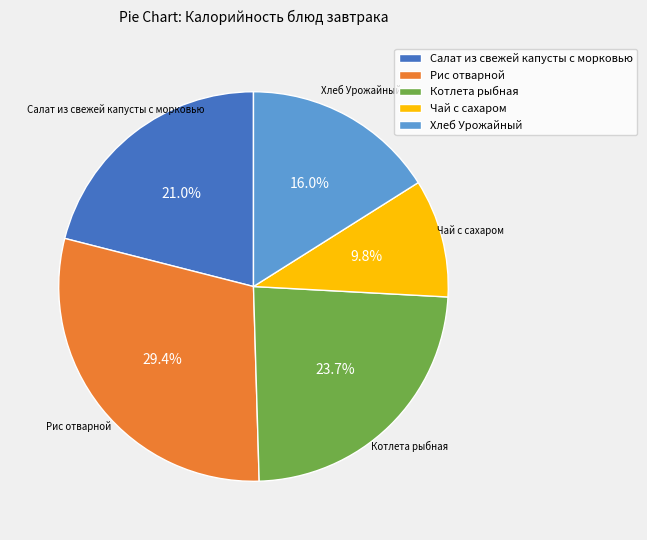

How many segments does this pie chart have?

5